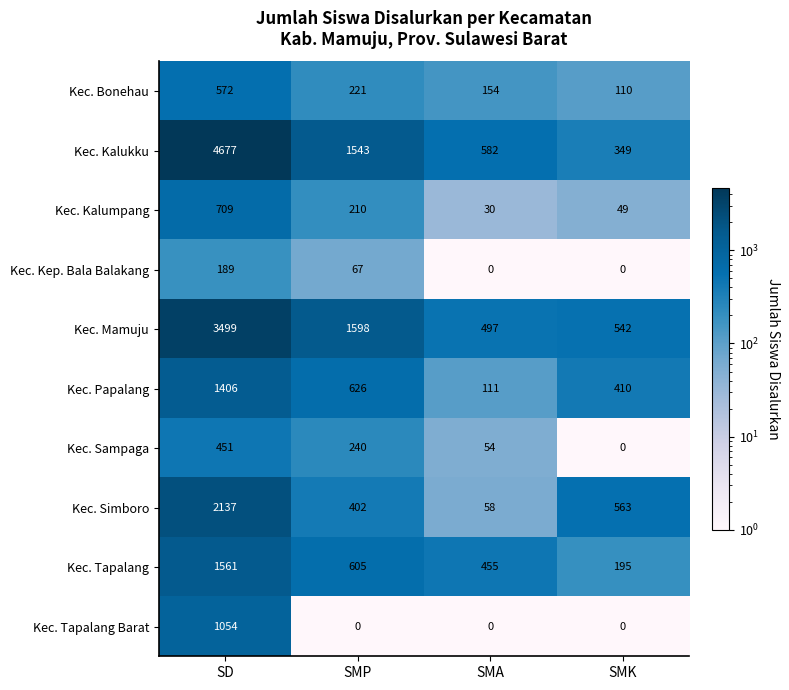

Which series has the largest total across all categories?

Kec. Kalukku